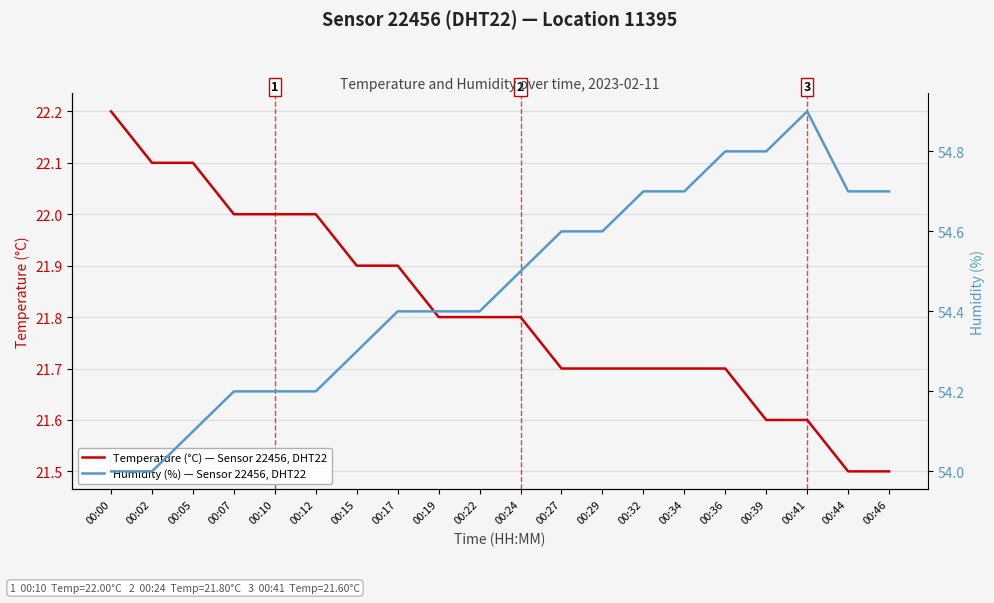

True or false: Temperature (°C) — Sensor 22456, DHT22 has more than 1 points higher than both neighbors.

False